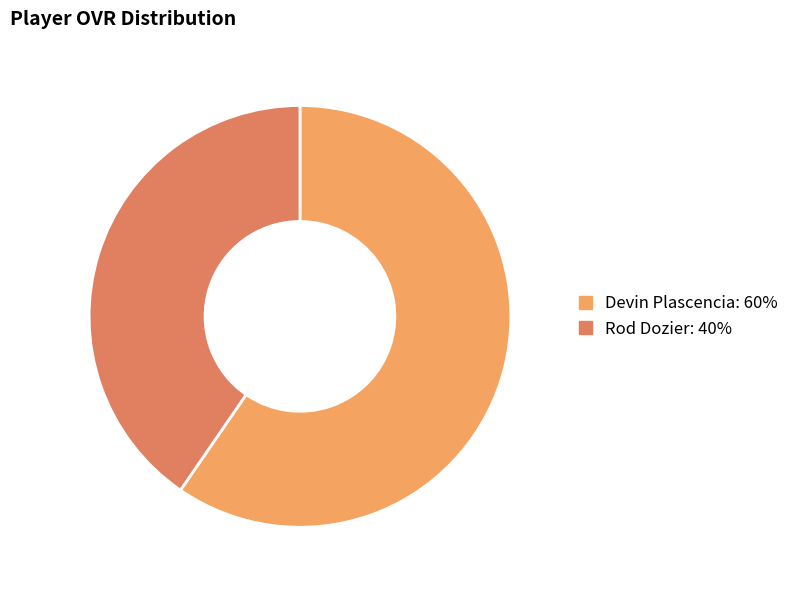

Which slice is the largest?

Devin Plascencia